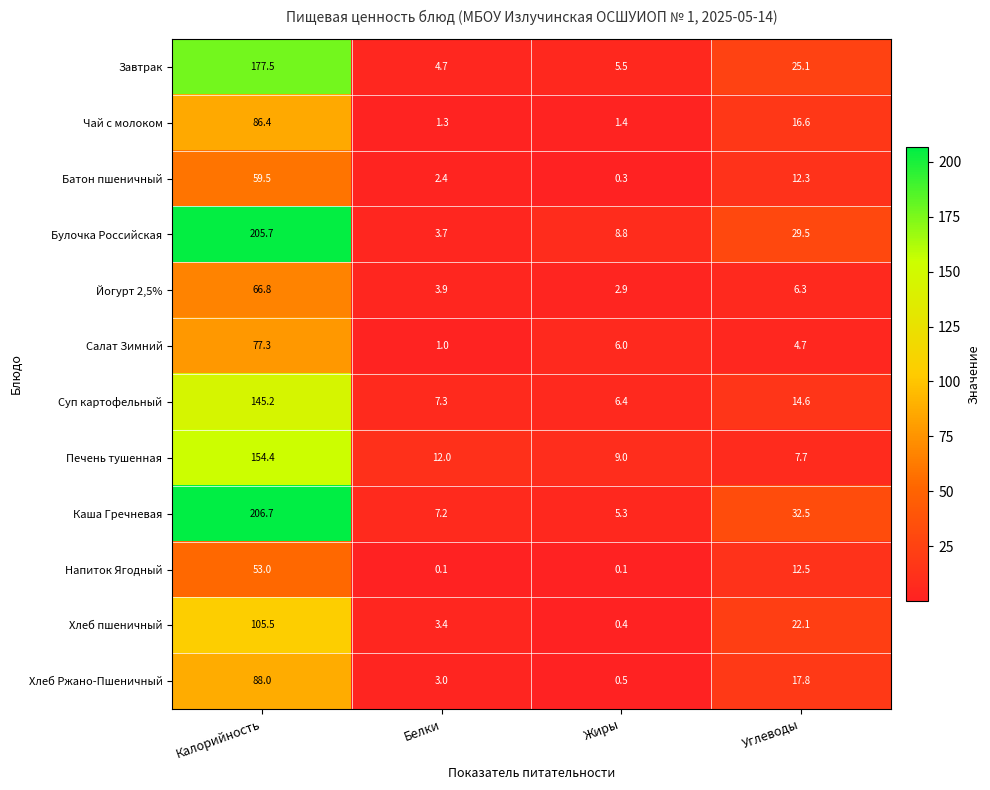

At Углеводы, list the series in order from largest to smallest.

Каша Гречневая, Булочка Российская, Завтрак, Хлеб пшеничный, Хлеб Ржано-Пшеничный, Чай с молоком, Суп картофельный, Напиток Ягодный, Батон пшеничный, Печень тушенная, Йогурт 2,5%, Салат Зимний